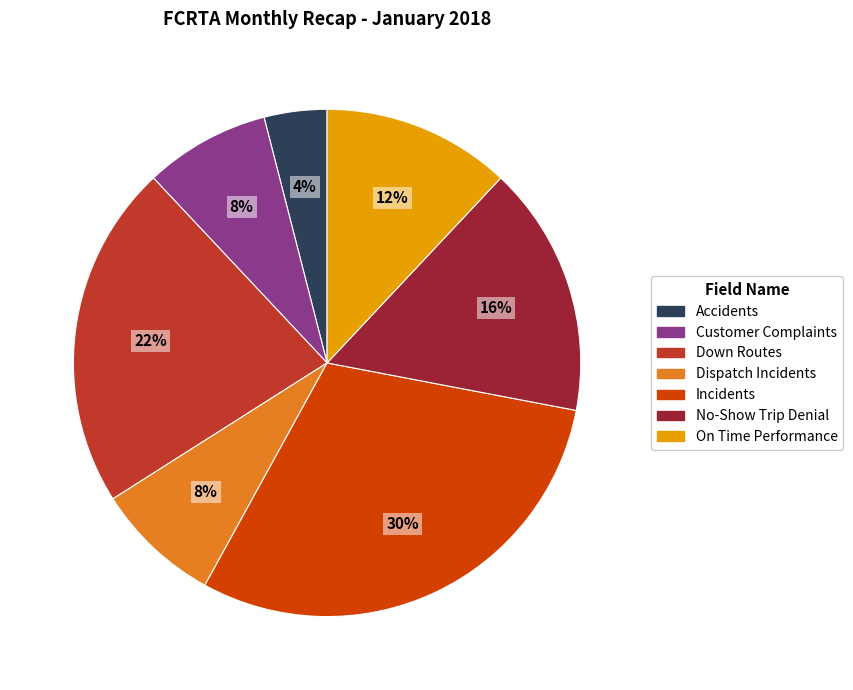

Is it true that Down Routes is 22% of the pie?

True